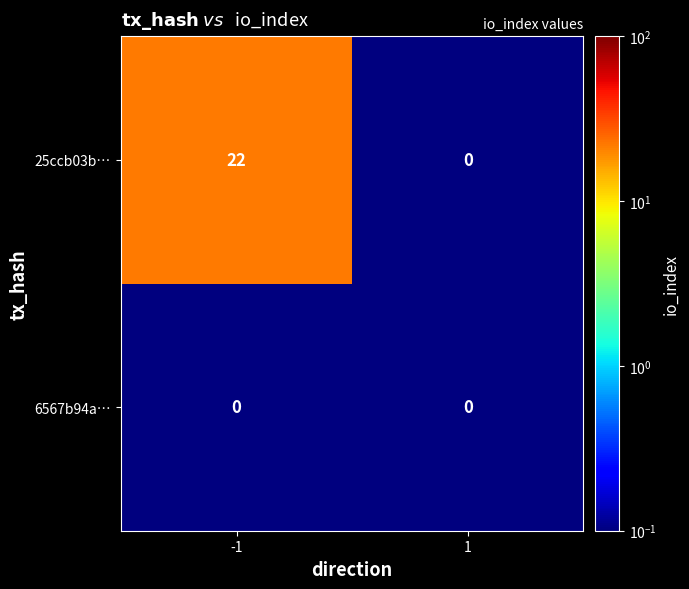

Which series changed the most between -1 and 1?

25ccb03b…